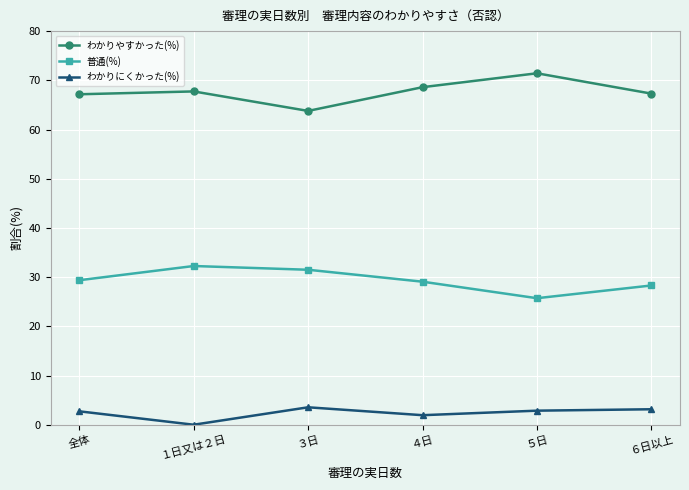

What is the total value across all series at 全体?

99.3